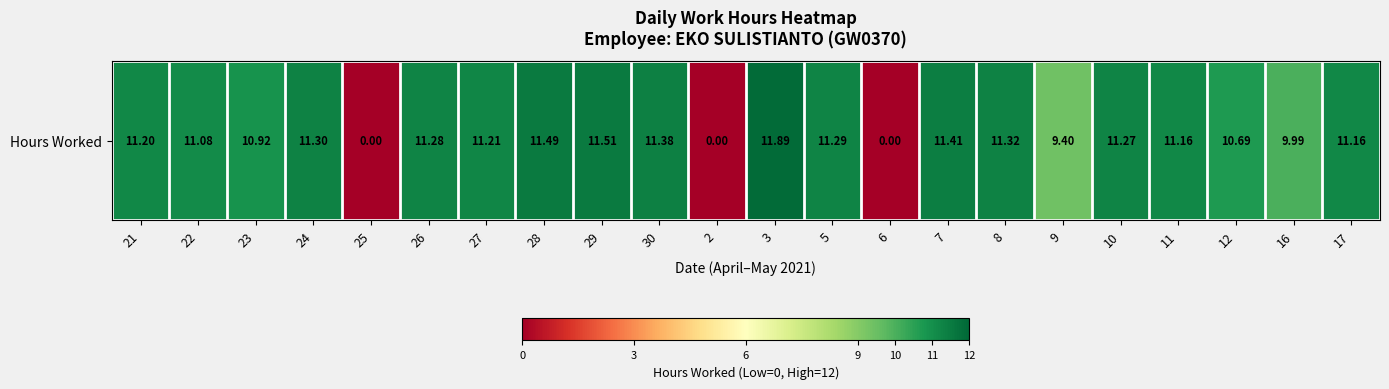

Reading right to left, what are all the values shown in this chart?

17=11.2	16=10.0	12=10.7	11=11.2	10=11.3	9=9.4	8=11.3	7=11.4	6=0.0	5=11.3	3=11.9	2=0.0	30=11.4	29=11.5	28=11.5	27=11.2	26=11.3	25=0.0	24=11.3	23=10.9	22=11.1	21=11.2